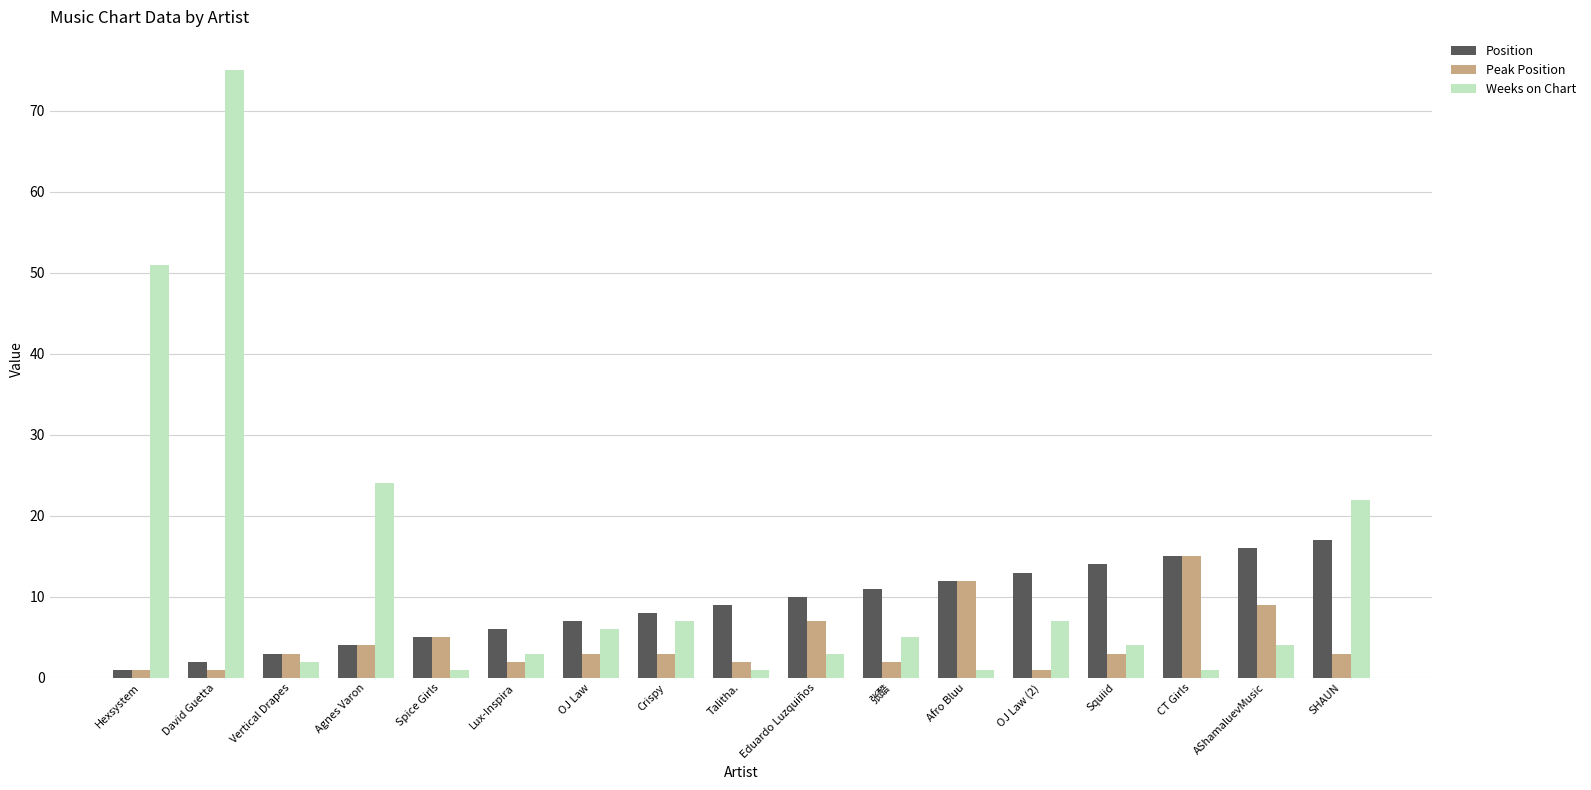

At which category is the sum across all series the highest?

David Guetta